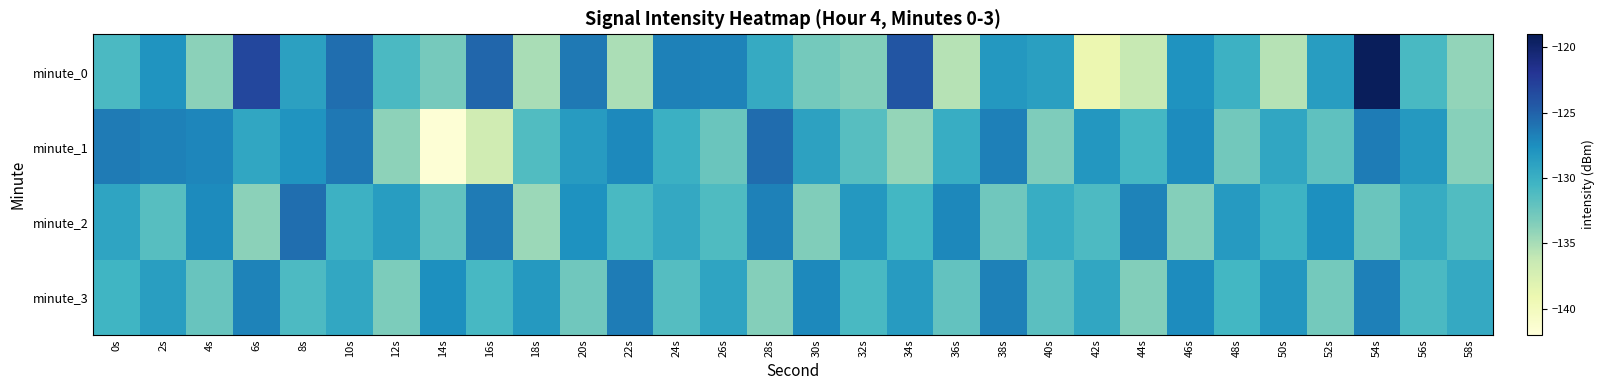

What is the total value across all series at 16s?

-519.4